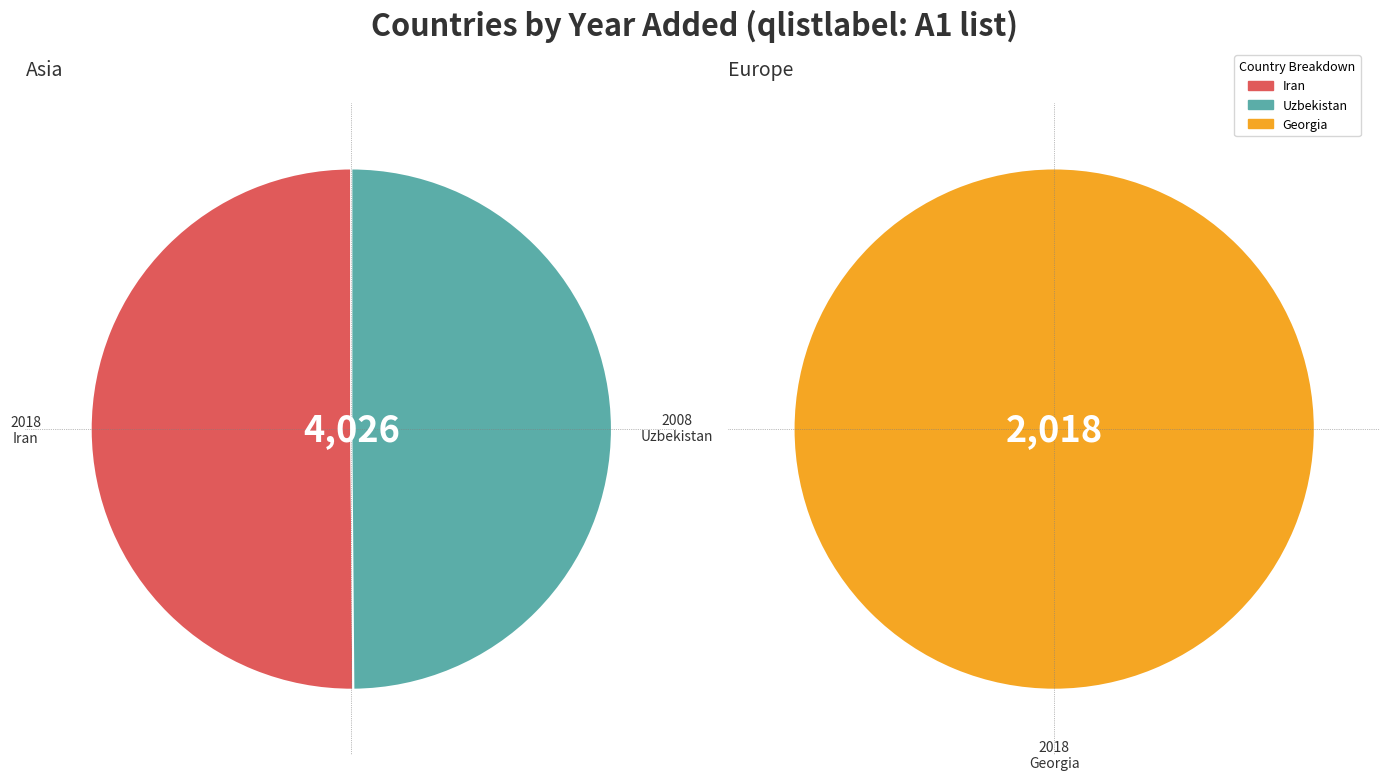

Between Georgia and Uzbekistan, which is larger?

Georgia